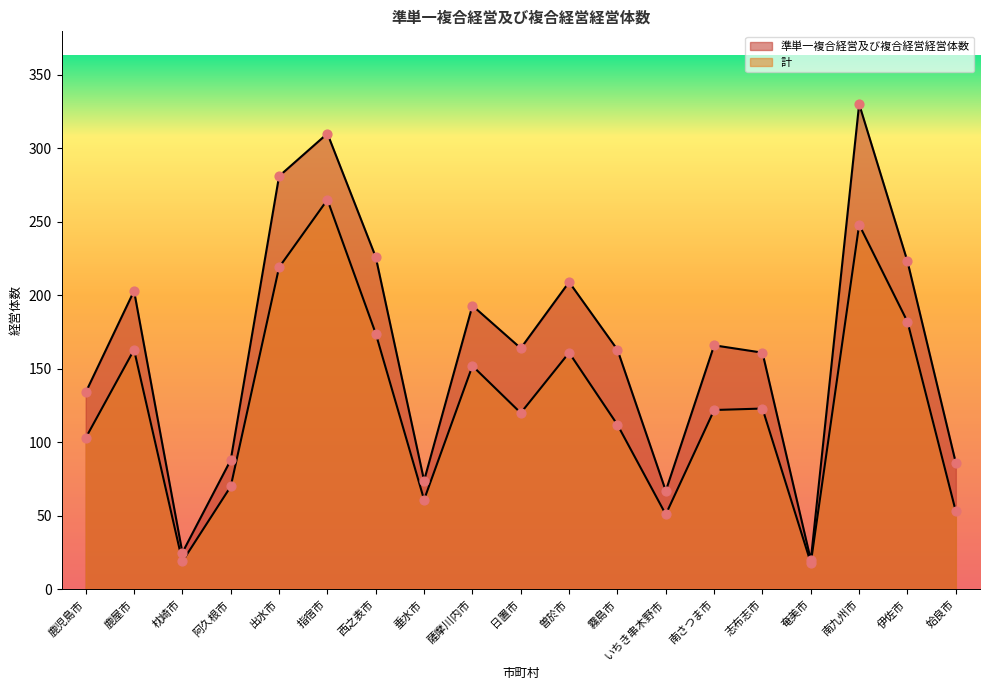

What are all the series names shown in the legend?

準単一複合経営及び複合経営経営体数, 計